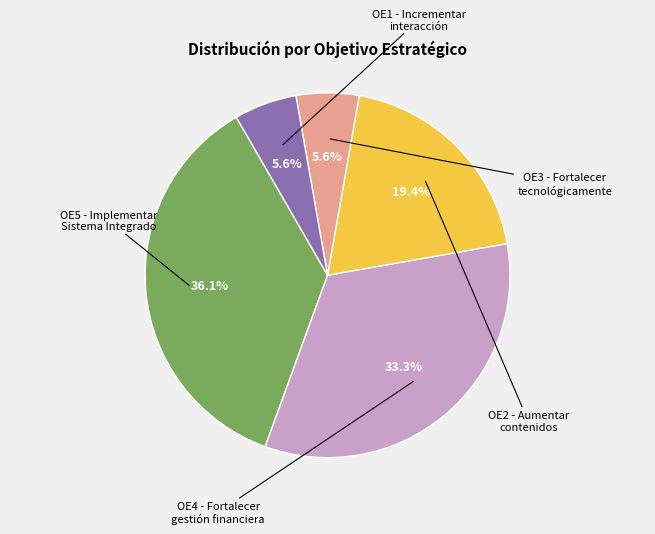

Is there a majority slice in this chart?

No